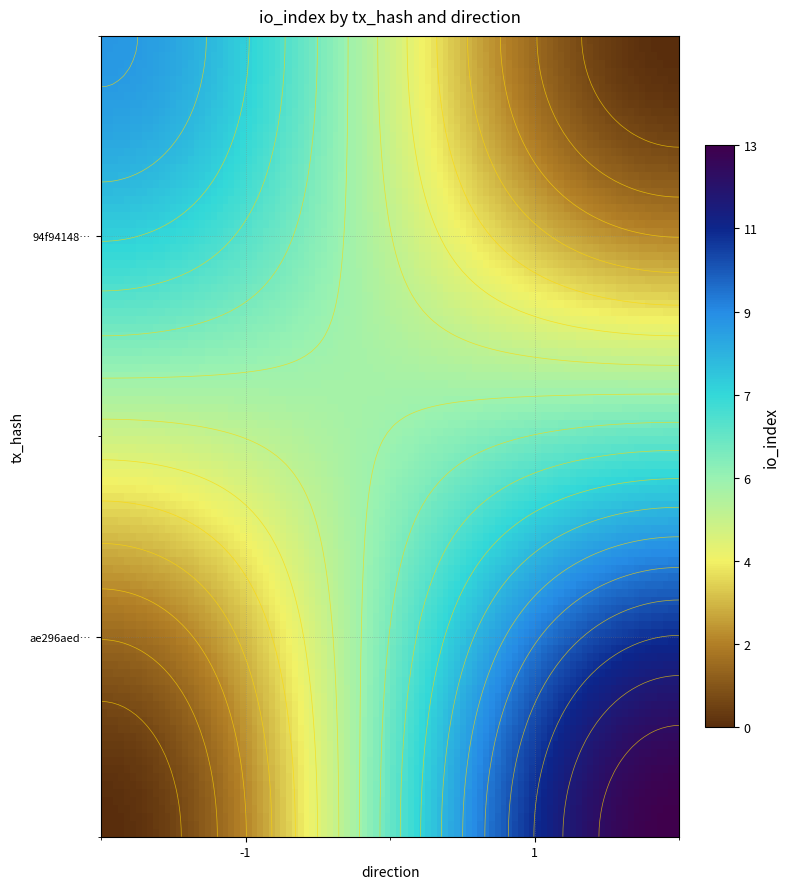

At direction, list the series in order from largest to smallest.

ae296aed9f4c41ee54f357e174249956f434879, 94f94148965bab250f71c416ca87657749f7b0b